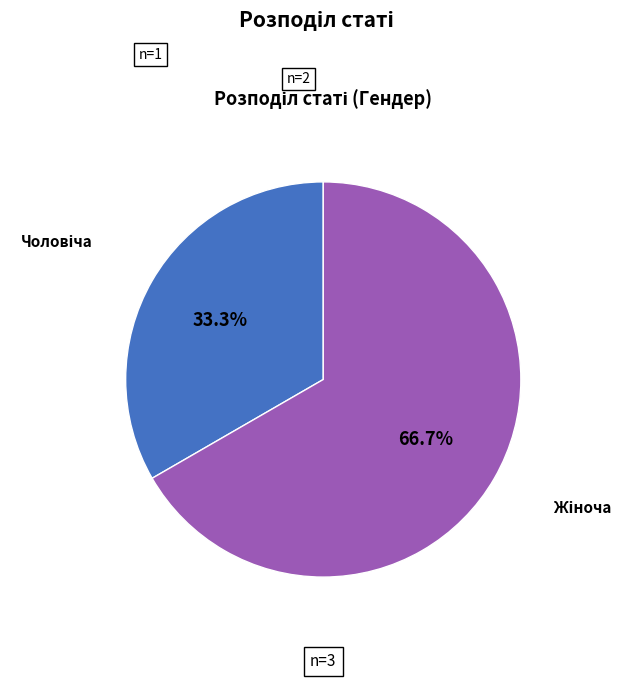

Is there a majority slice in this chart?

Yes